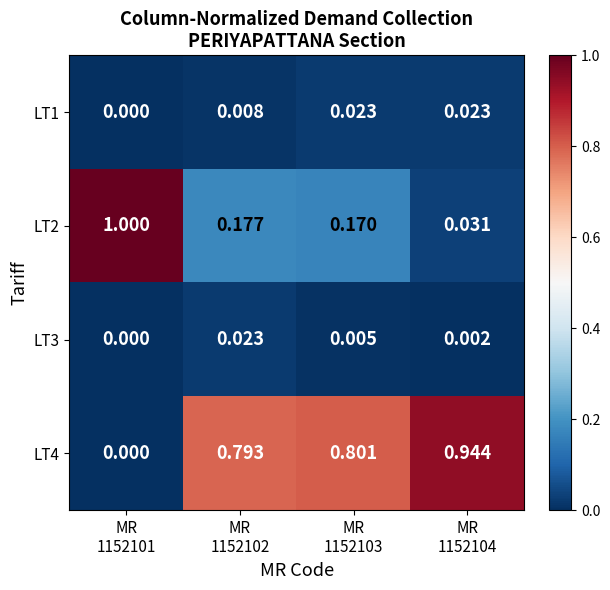

How many data points does each series have?

4